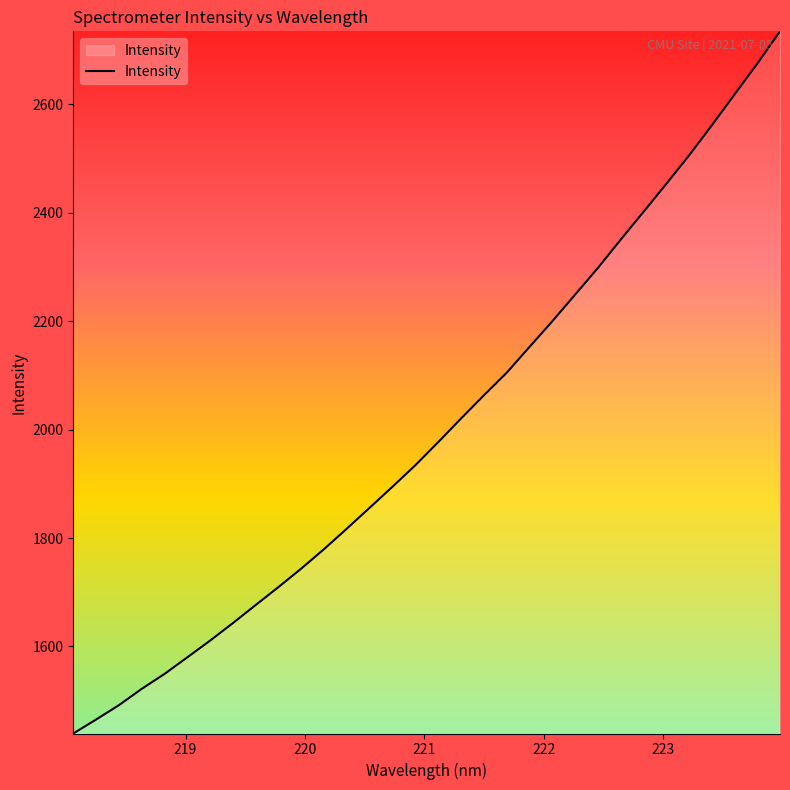

What is the difference between the maximum and minimum values?

1295.5